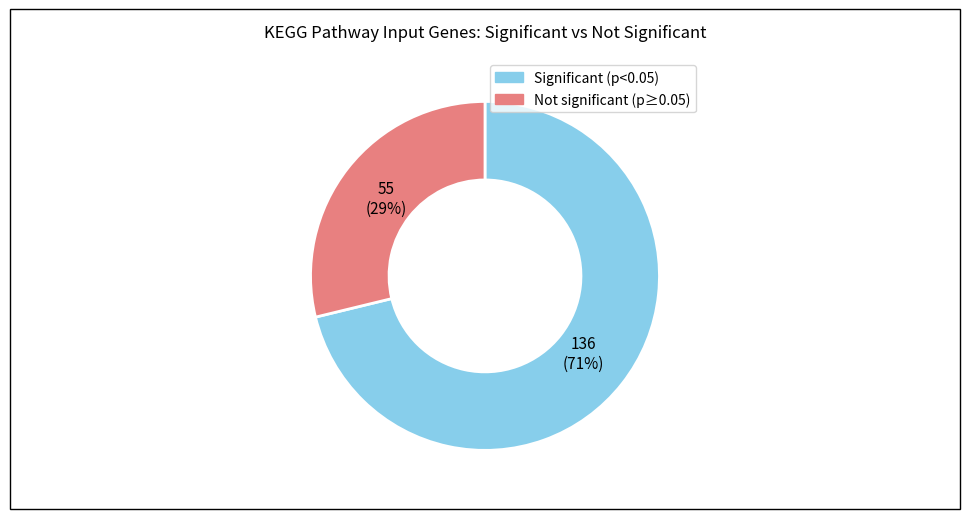

Between Significant (p<0.05) and Not significant (p≥0.05), which is larger?

Significant (p<0.05)